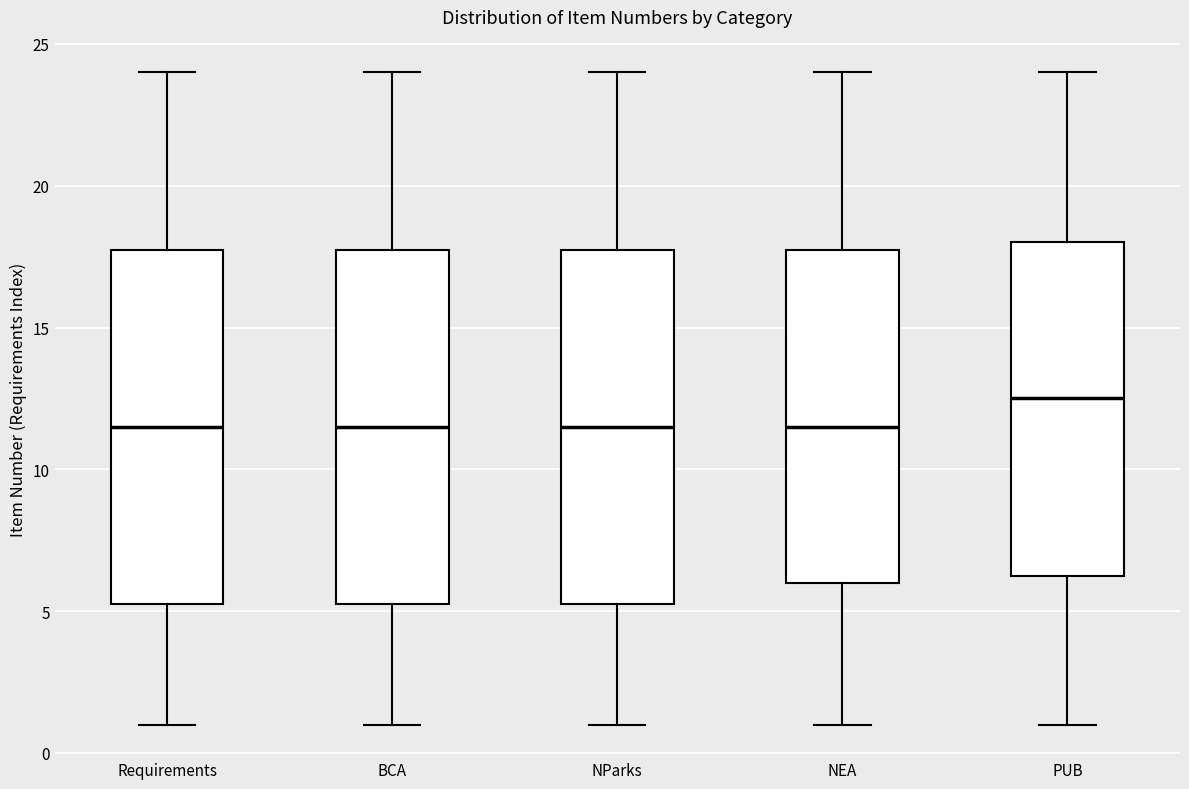

Reading left to right, transcribe this box plot: for each box, give where its median line is, the range the box spans, and where its two whiskers end, as read against the y-axis. The values are not printed on the chart, so give them approximately, as read against the axis.

Requirements: median 11.5, box 5.5 to 18.0, whiskers 1.0 to 24.0
BCA: median 11.5, box 5.5 to 18.0, whiskers 1.0 to 24.0
NParks: median 11.5, box 5.5 to 18.0, whiskers 1.0 to 24.0
NEA: median 11.5, box 6.0 to 18.0, whiskers 1.0 to 24.0
PUB: median 12.5, box 6.5 to 18.0, whiskers 1.0 to 24.0